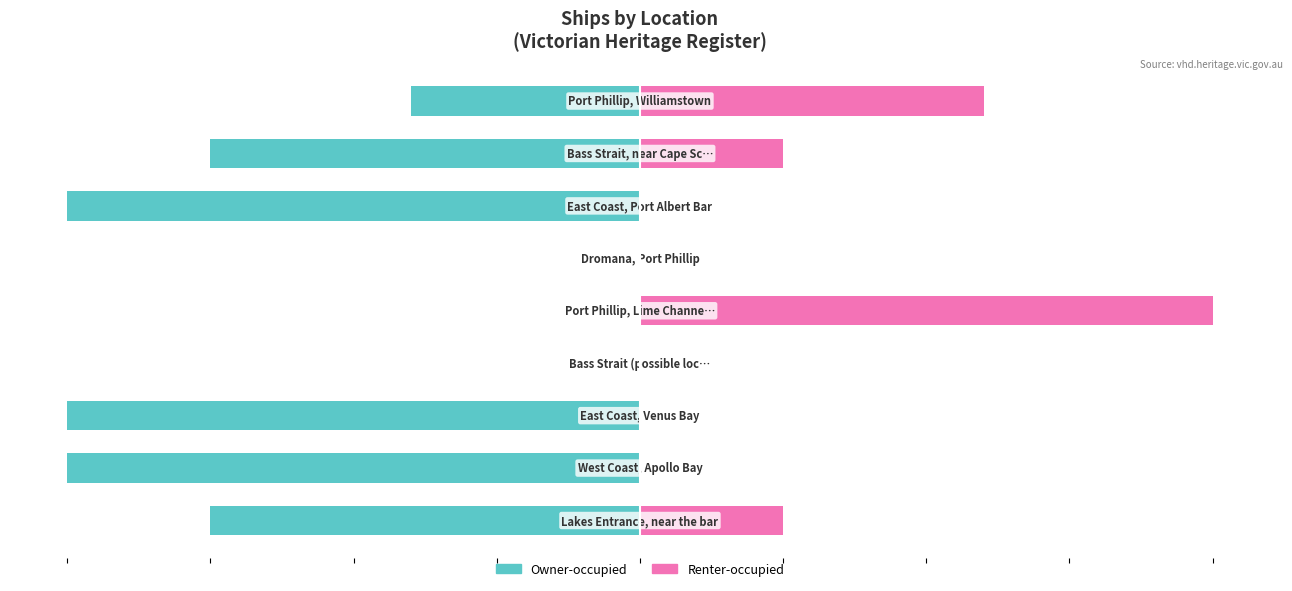

What are all the series names shown in the legend?

Owner-occupied, Renter-occupied